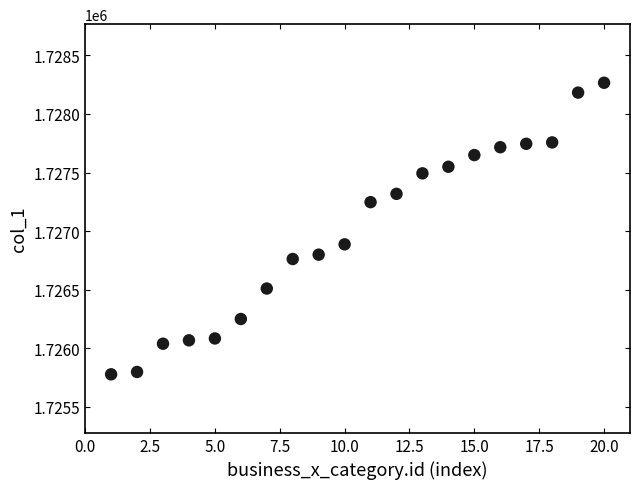

What is the range of Y values (max minus min)?

2488